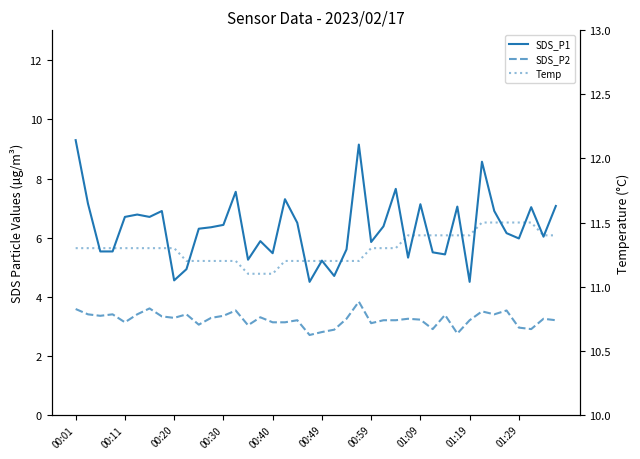

Between 12 and 33, which is larger?

33